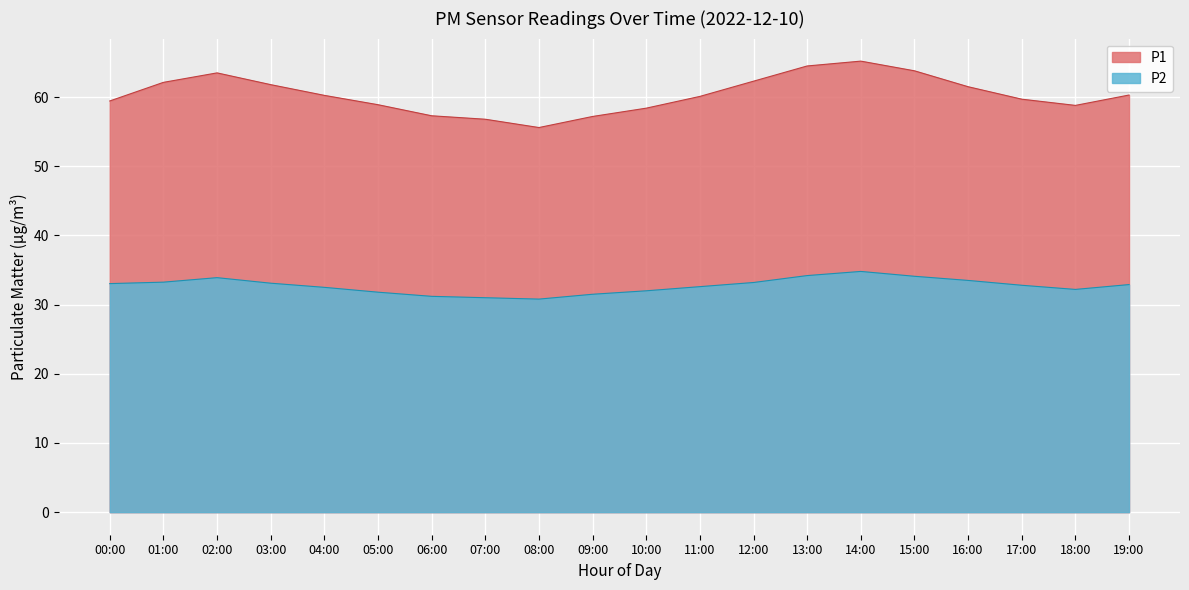

Reading left to right, what are all the values shown in this chart?

P1: 59.4	62.1	63.5	61.8	60.2	58.9	57.3	56.8	55.6	57.2	58.4	60.1	62.3	64.5	65.2	63.8	61.5	59.7	58.8	60.3
P2: 33.0	33.2	33.9	33.1	32.5	31.8	31.2	31.0	30.8	31.5	32.0	32.6	33.2	34.2	34.8	34.1	33.5	32.8	32.2	32.9